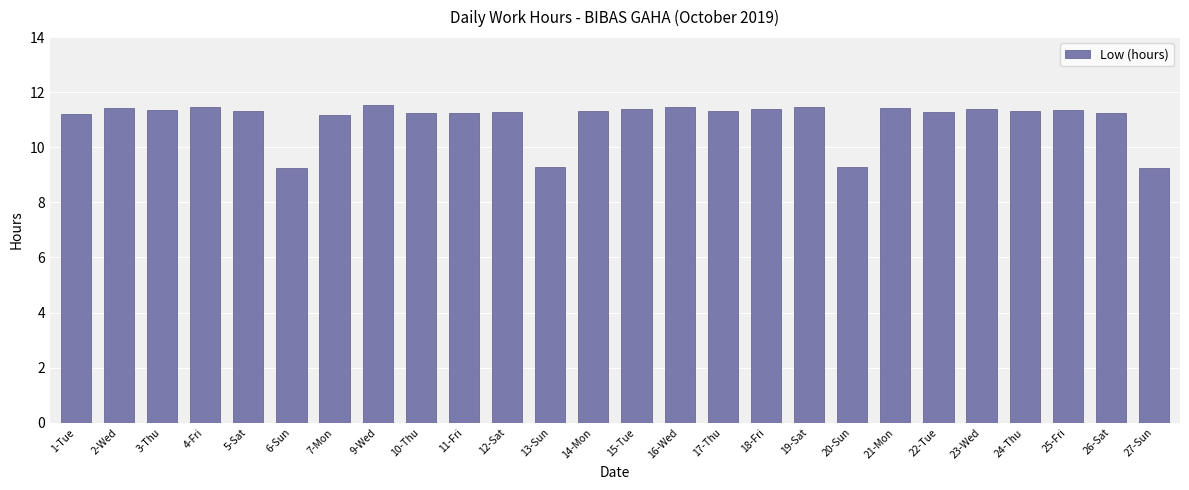

True or false: the data shows 11.3 at 14-Mon.

True